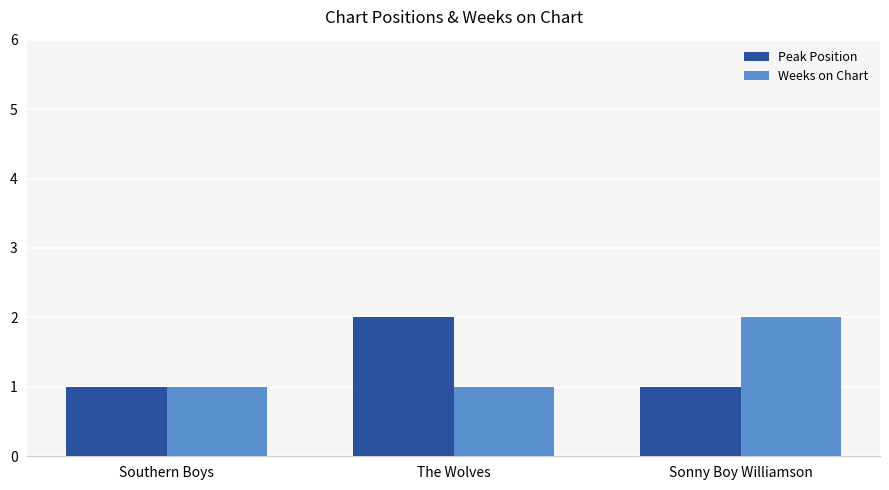

Reading left to right, what are all the values shown in this chart?

Peak Position: Southern Boys=1	The Wolves=2	Sonny Boy Williamson=1
Weeks on Chart: Southern Boys=1	The Wolves=1	Sonny Boy Williamson=2